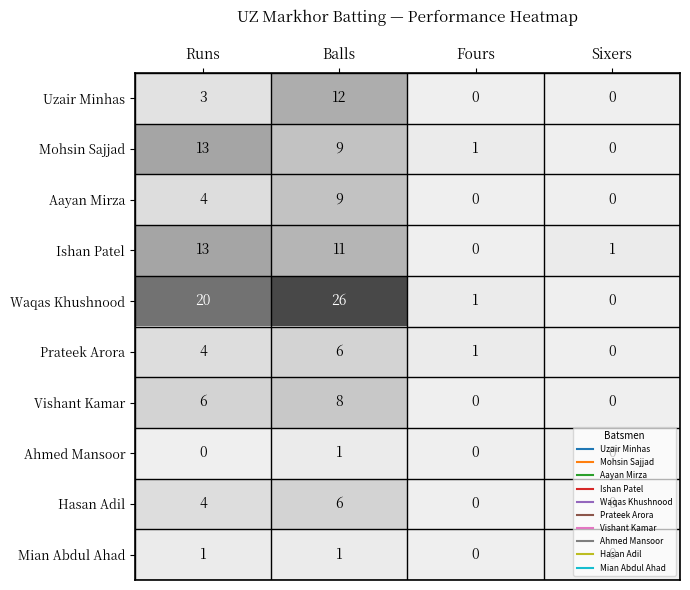

How many Hasan Adil values are between 0 and 6?

4